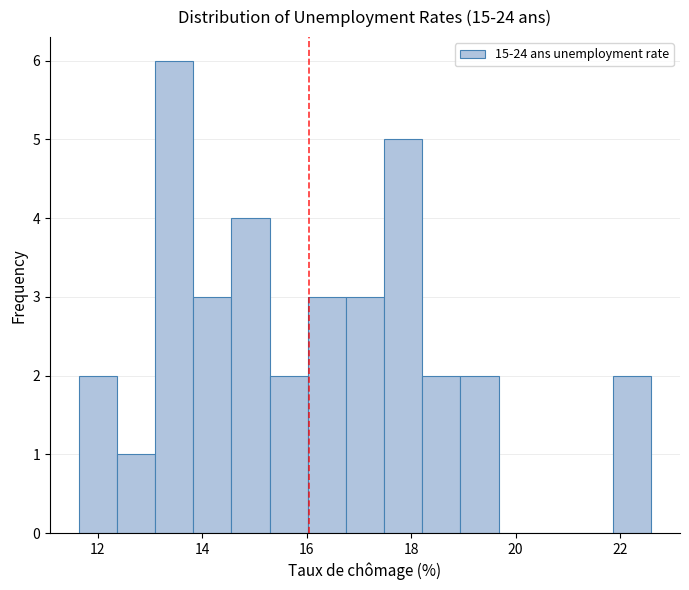

Read against the x-axis, roughly where is the centre of the tallest bar?

13.4